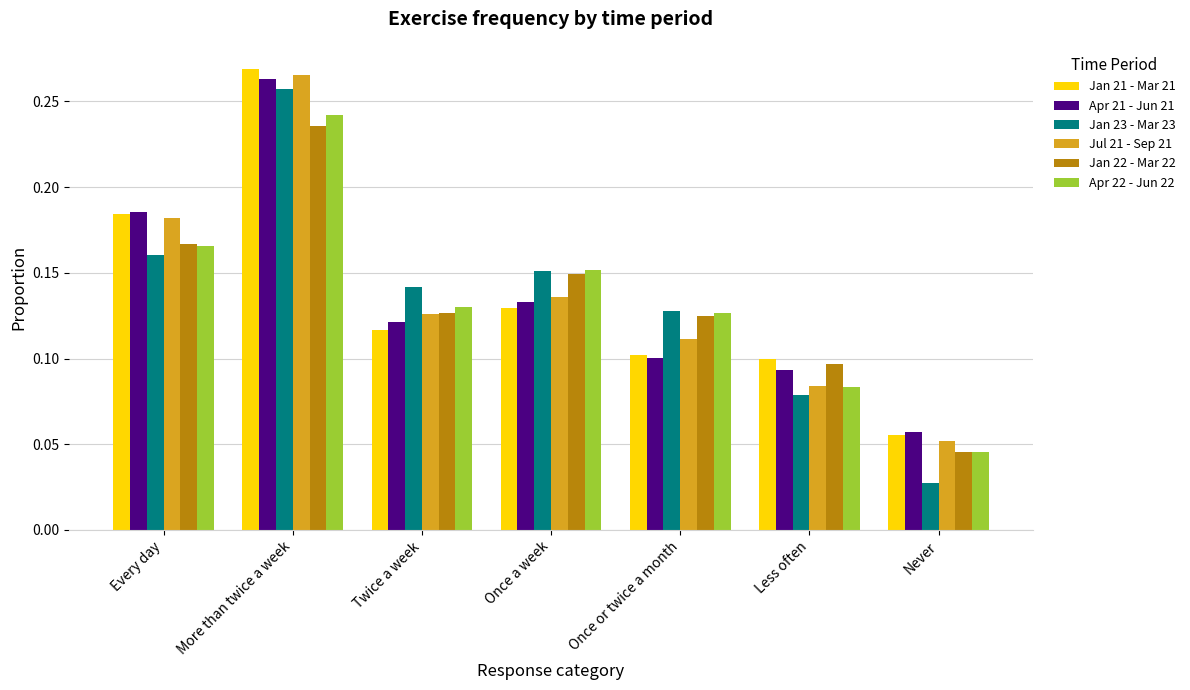

Between Every day and Never, which series saw the biggest shift?

Jan 23 - Mar 23